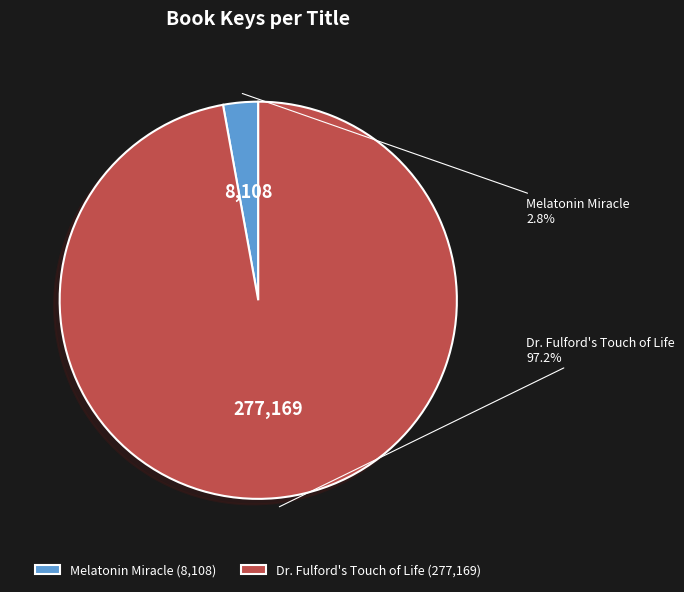

Rank the categories by value from lowest to highest.

Melatonin Miracle, Dr. Fulford's Touch of Life